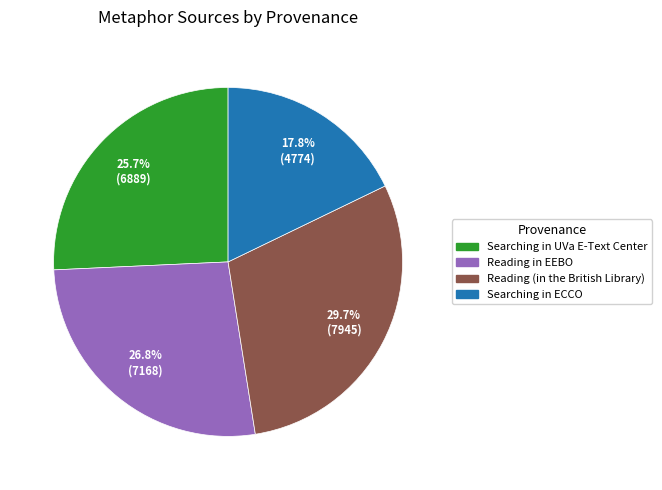

The Reading (in the British Library) slice represents 30% of the pie. True or false?

True